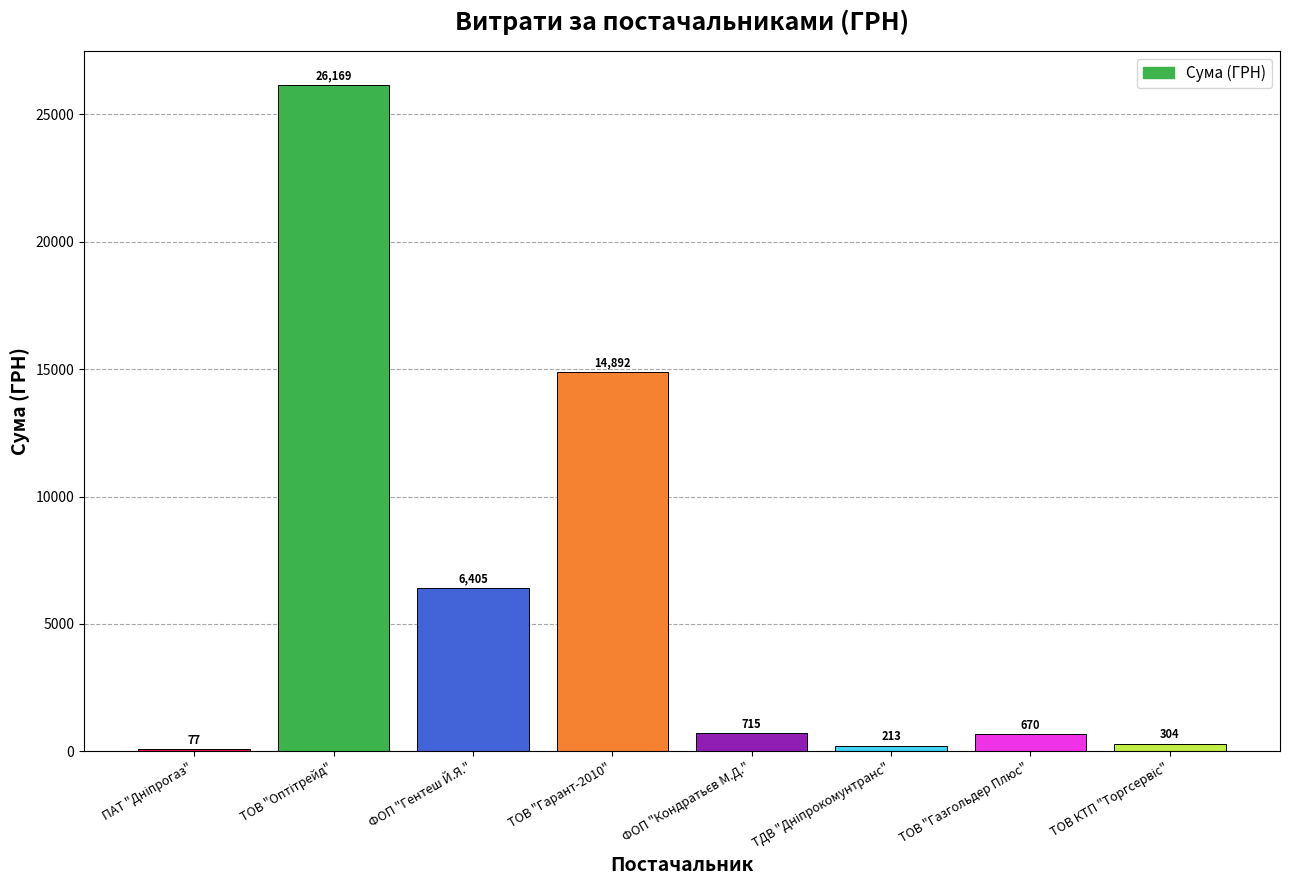

Approximately how many times larger is the value at ФОП "Гентеш Й.Я." compared to ТОВ "Гарант-2010"?

0.4